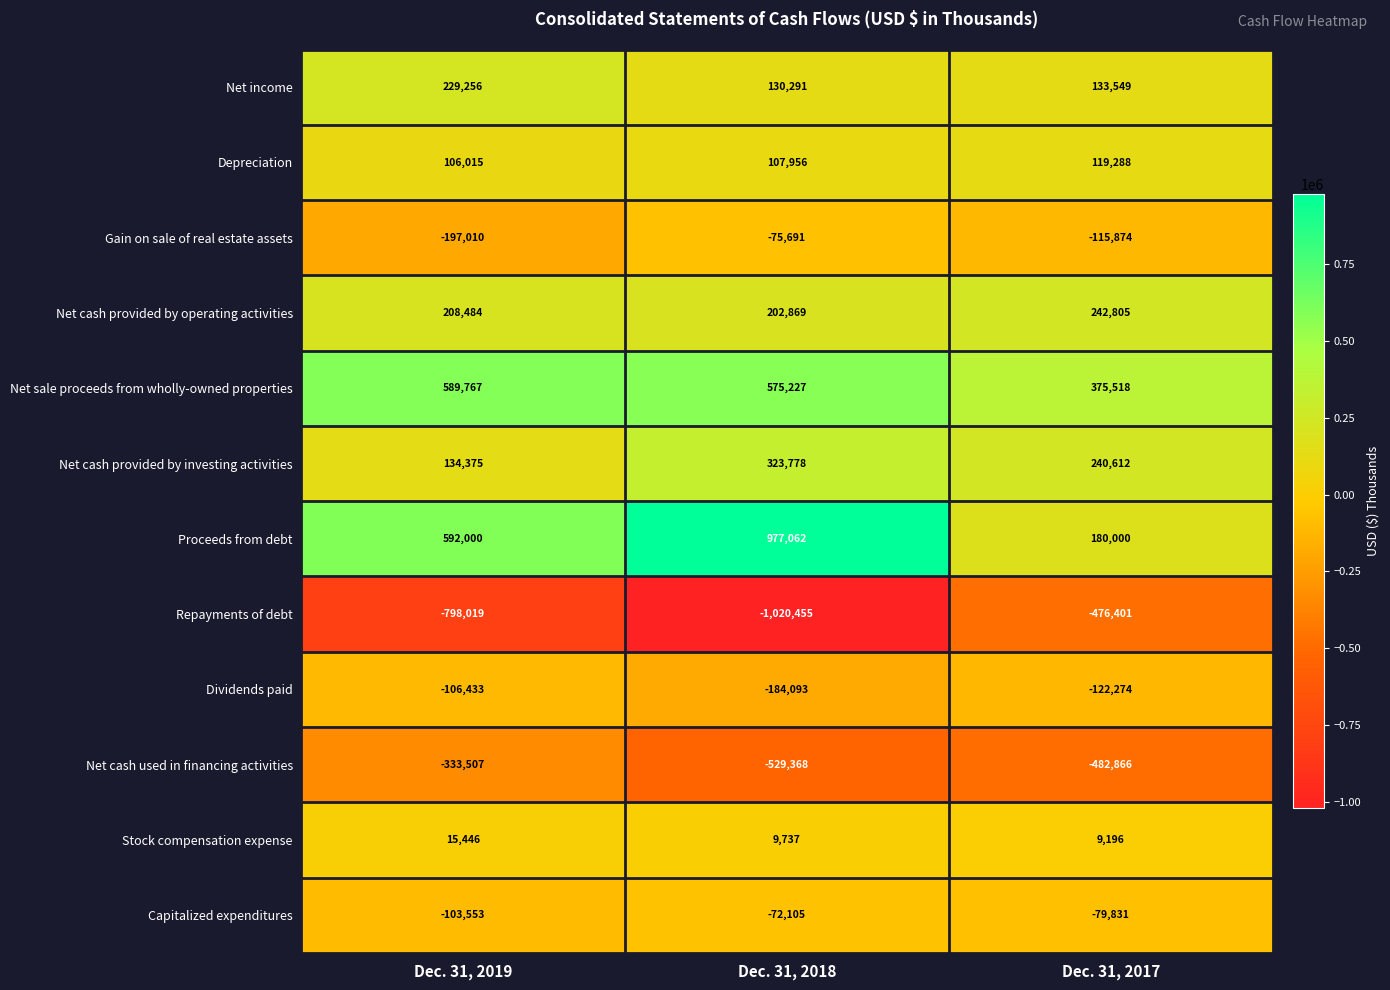

The value of Net cash provided by operating activities at Dec. 31, 2018 is 202869. True or false?

True